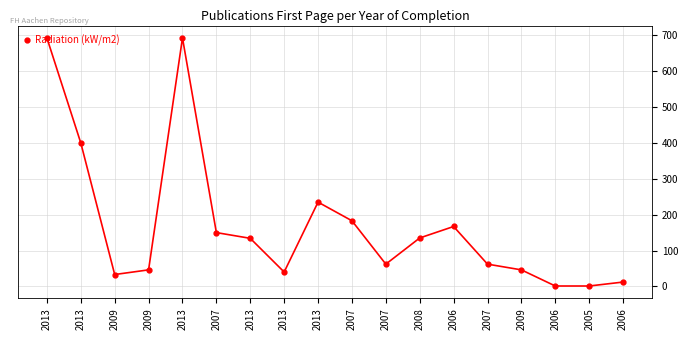

Is it true that the value at 2013 is 113?

False